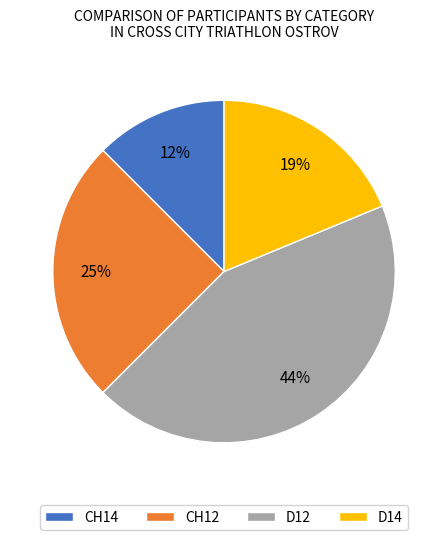

True or false: CH12 accounts for 36% of the total.

False